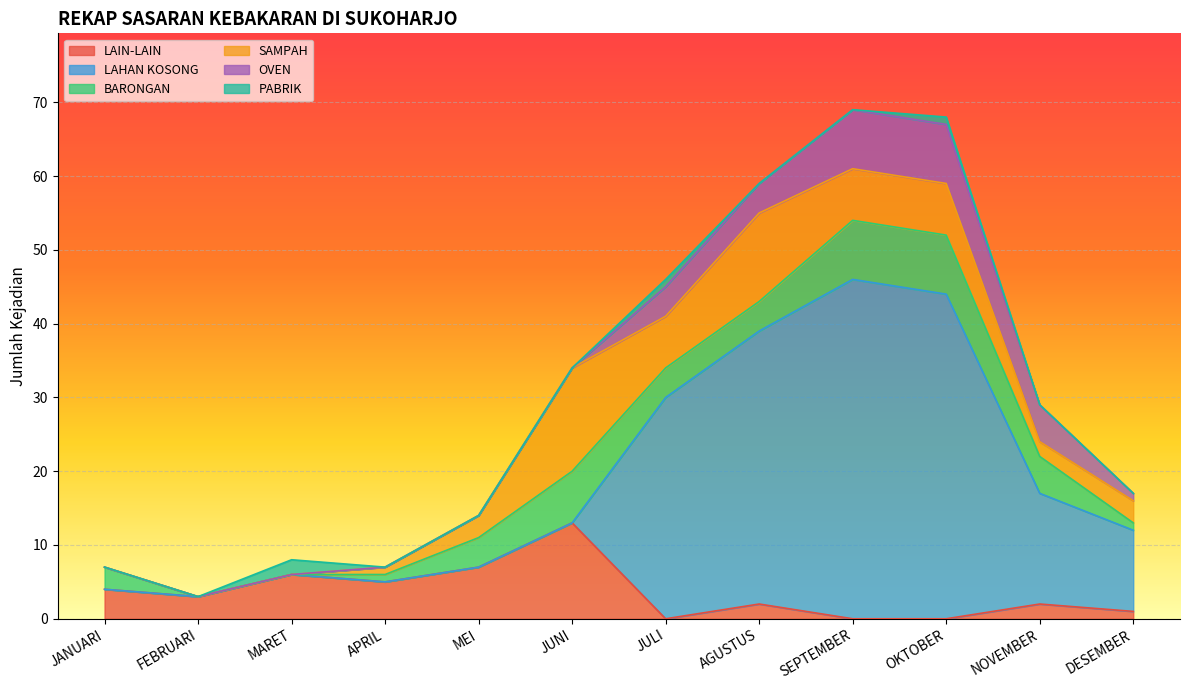

How many distinct data groups are displayed?

6